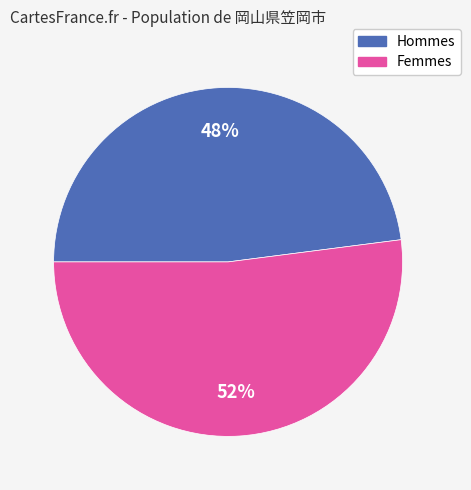

Does any single category account for the majority?

Yes